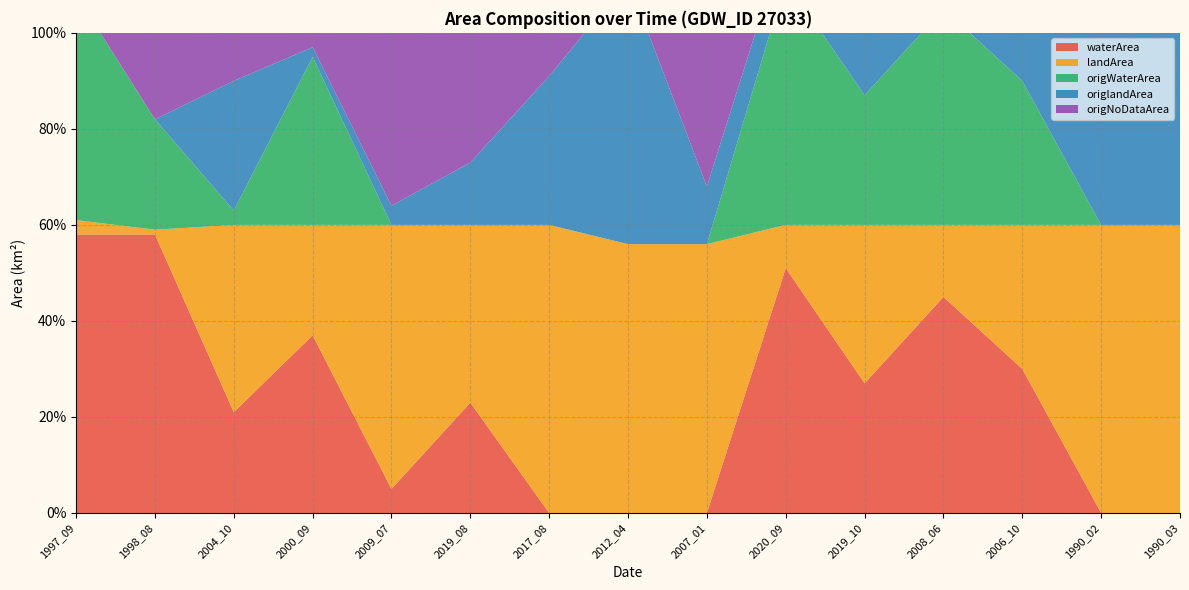

Reading right to left, extract all data points from this chart.

waterArea: 0.0	0.0	0.3	0.5	0.3	0.5	0.0	0.0	0.0	0.2	0.1	0.4	0.2	0.6	0.6
landArea: 0.6	0.6	0.3	0.1	0.3	0.1	0.6	0.6	0.6	0.4	0.6	0.2	0.4	0.0	0.0
origWaterArea: 0.0	0.0	0.3	0.5	0.3	0.5	0.0	0.0	0.0	0.0	0.0	0.3	0.0	0.2	0.5
origlandArea: 0.6	0.6	0.3	0.1	0.3	0.1	0.1	0.6	0.3	0.1	0.0	0.0	0.3	0.0	0.0
origNoDataArea: 0.0	0.0	0.0	0.0	0.0	0.0	0.5	0.1	0.3	0.5	0.6	0.2	0.3	0.4	0.1